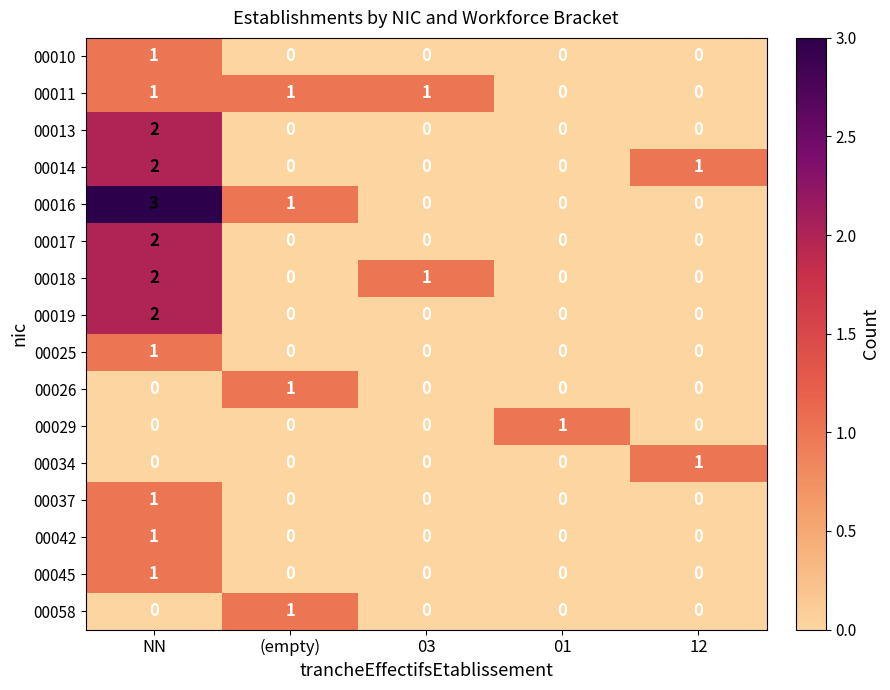

Which series has the widest spread of values?

00016